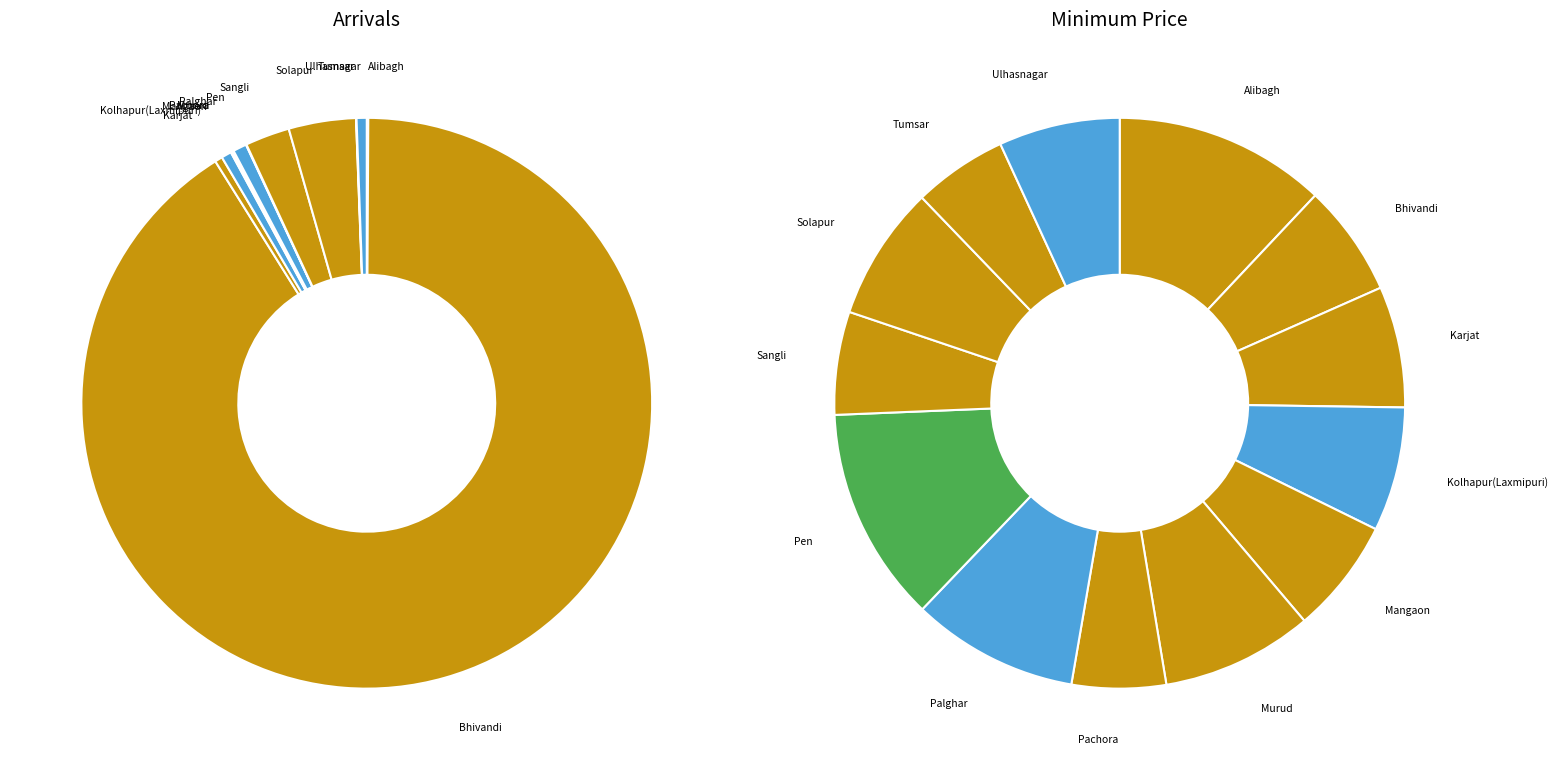

Rank the categories by value from highest to lowest.

Pen, Alibagh, Palghar, Murud, Solapur, Kolhapur(Laxmipuri), Karjat, Ulhasnagar, Mangaon, Bhivandi, Sangli, Pachora, Tumsar